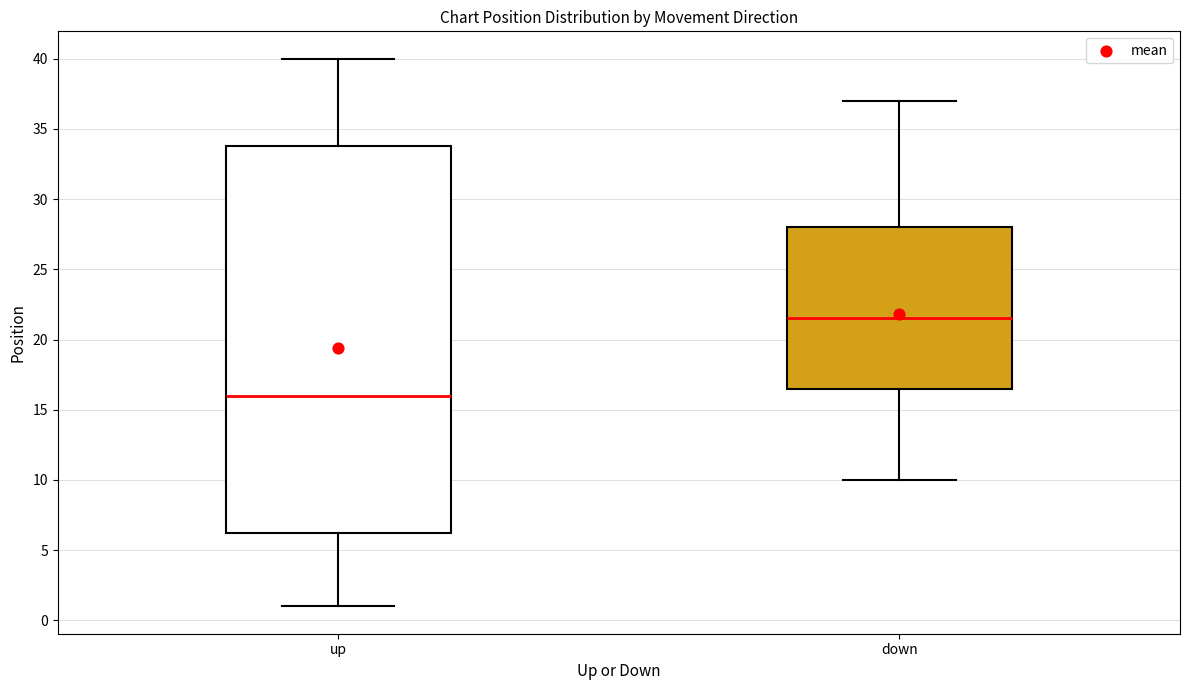

Reading left to right, transcribe this box plot: for each box, give where its median line is, the range the box spans, and where its two whiskers end, as read against the y-axis. The values are not printed on the chart, so give them approximately, as read against the axis.

up: median 16.0, box 6.5 to 34.0, whiskers 1.0 to 40.0
down: median 21.5, box 16.5 to 28.0, whiskers 10.0 to 37.0